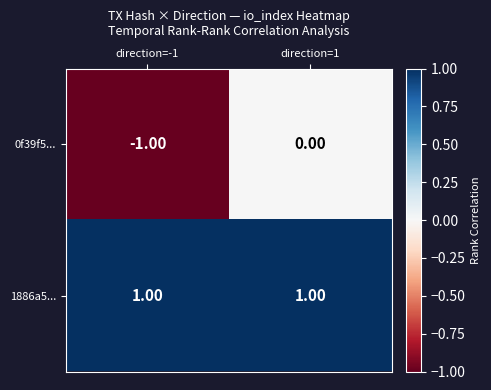

Rank the series by their average value, from lowest to highest.

0f39f5..., 1886a5...